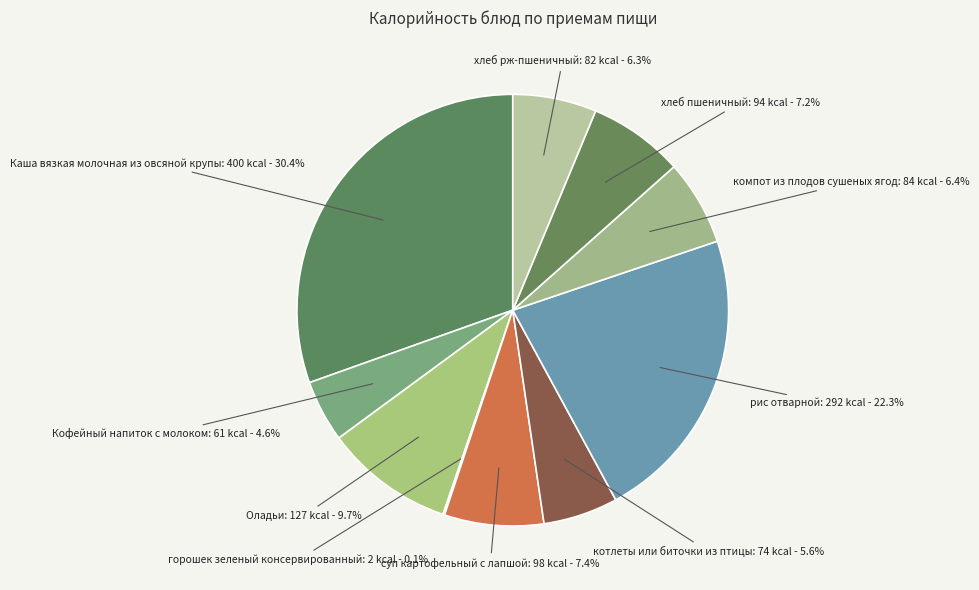

To the nearest percent, what is the combined percentage of Кофейный напиток с молоком and компот из плодов сушеных ягод?

11%